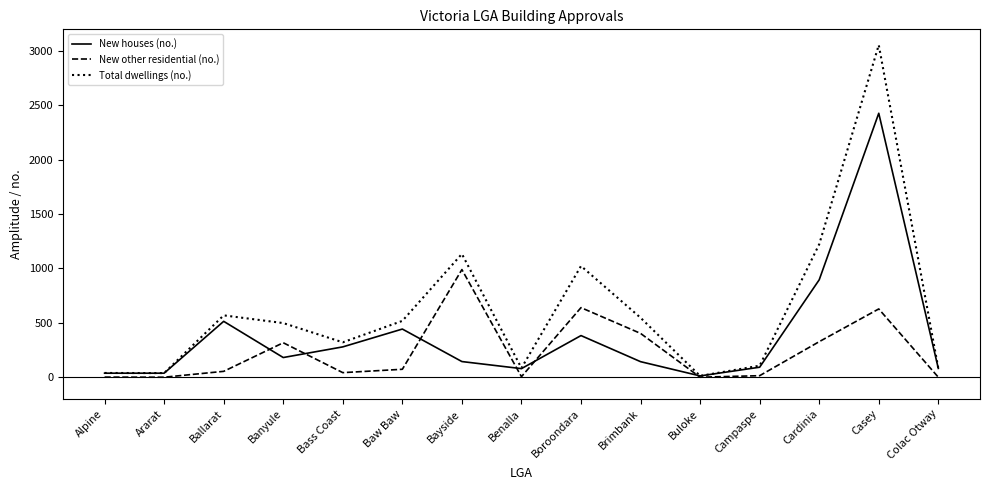

How many values in the New houses (no.) series are below 144?

7